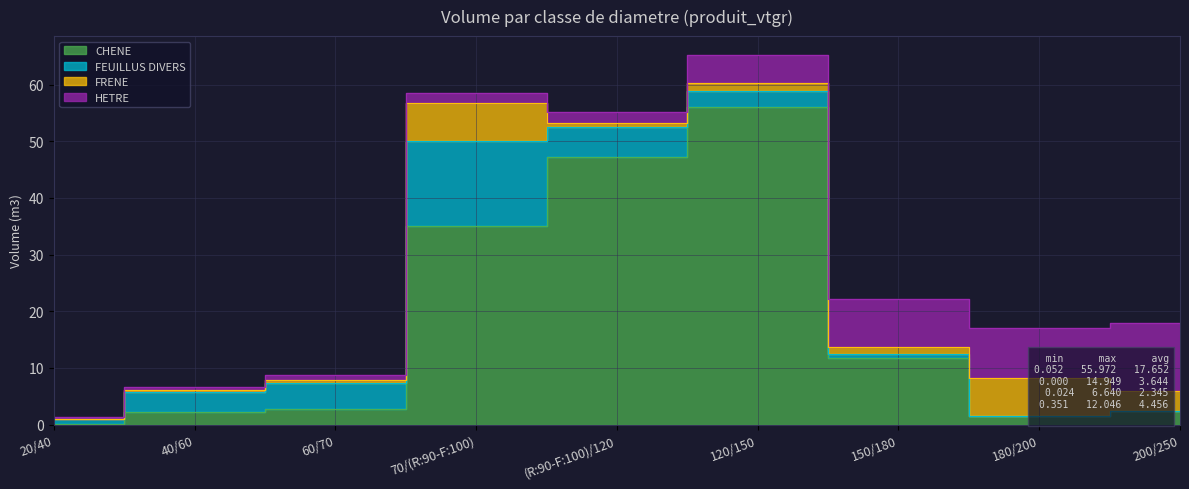

What is the sum of the CHENE values at 180/200 and 40/60?

3.7